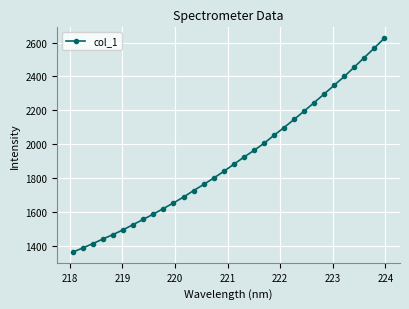

What is the minimum value shown in the chart?

1362.2